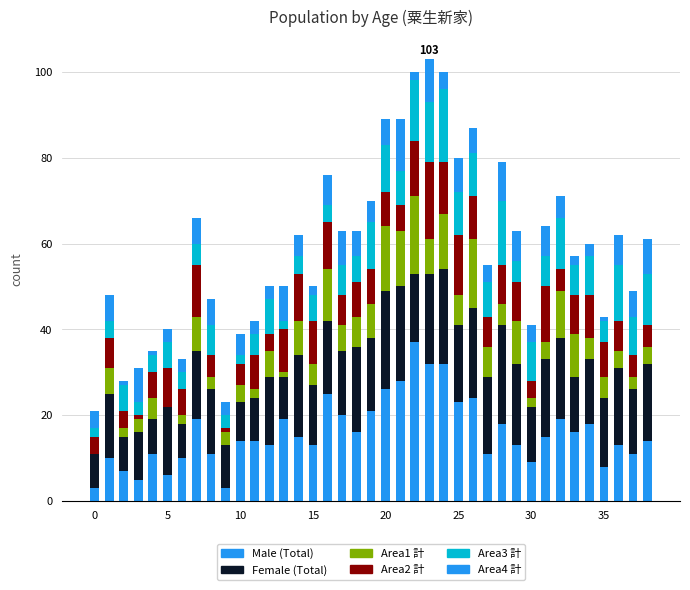

Are the bars horizontal?

No